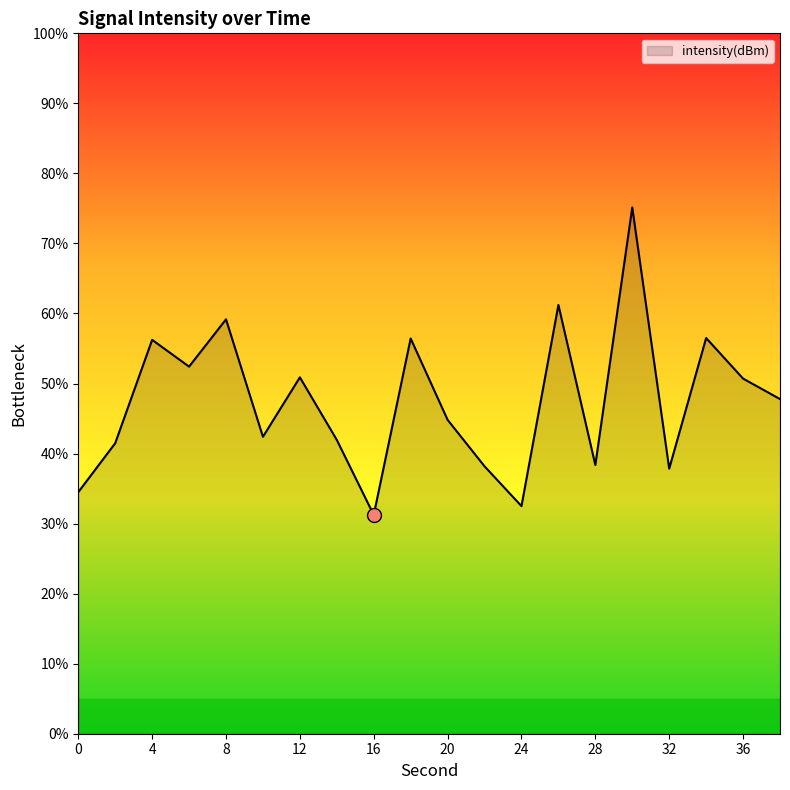

What is the minimum value shown in the chart?

31.2